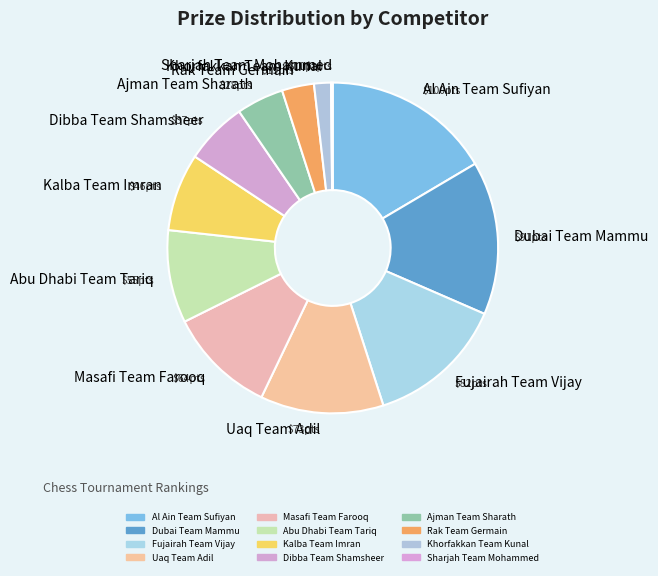

How many slices are in this pie chart?

12